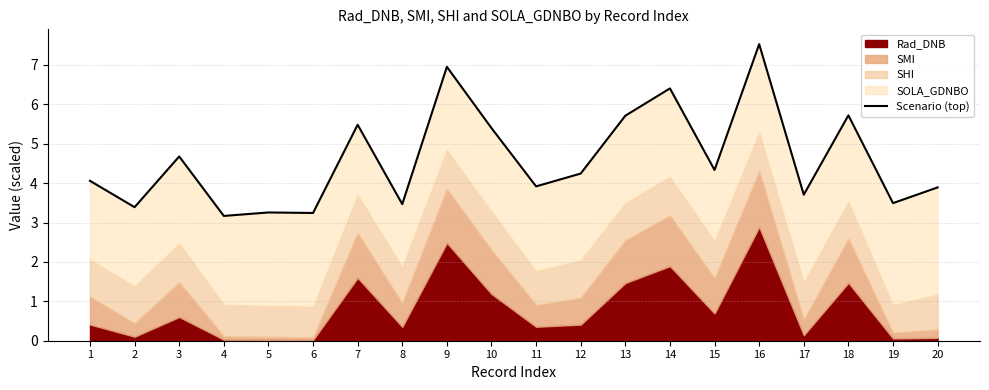

What is the ratio of the value at 5 to the value at 7?

0.6